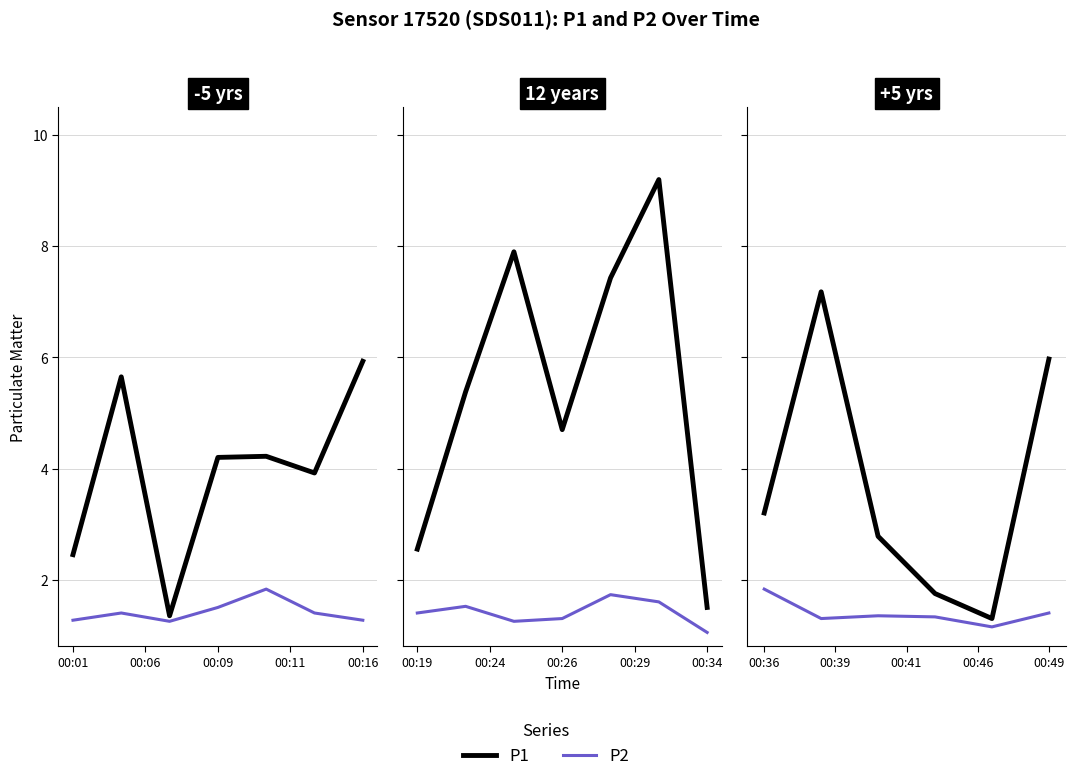

True or false: P2 has more than 0 points higher than both neighbors.

True